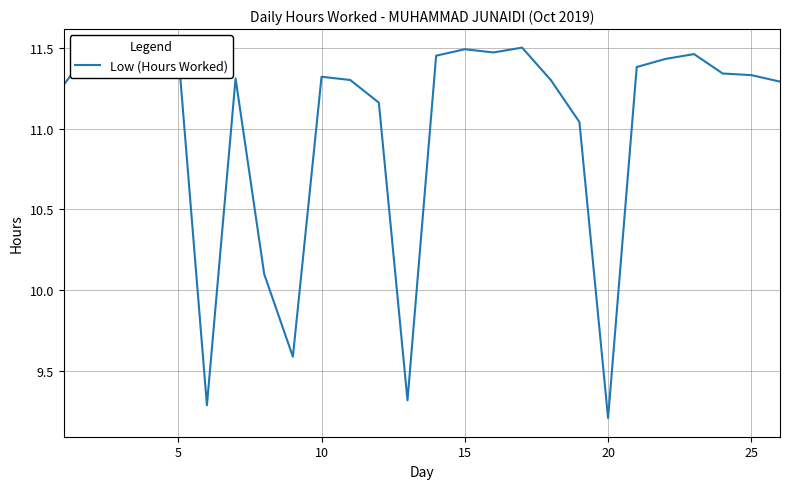

What is the minimum value shown in the chart?

9.2